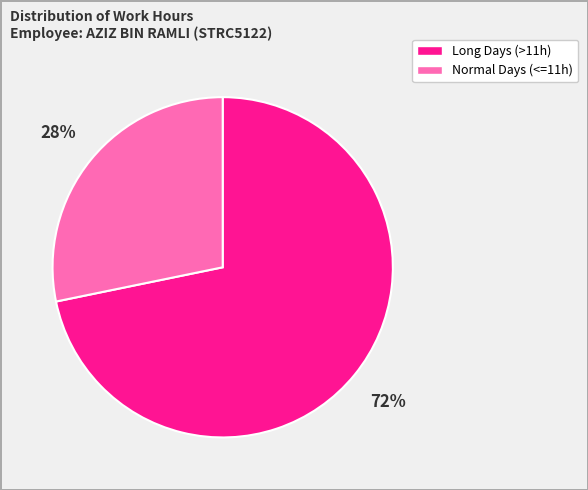

To the nearest percent, what is the average slice percentage?

50%